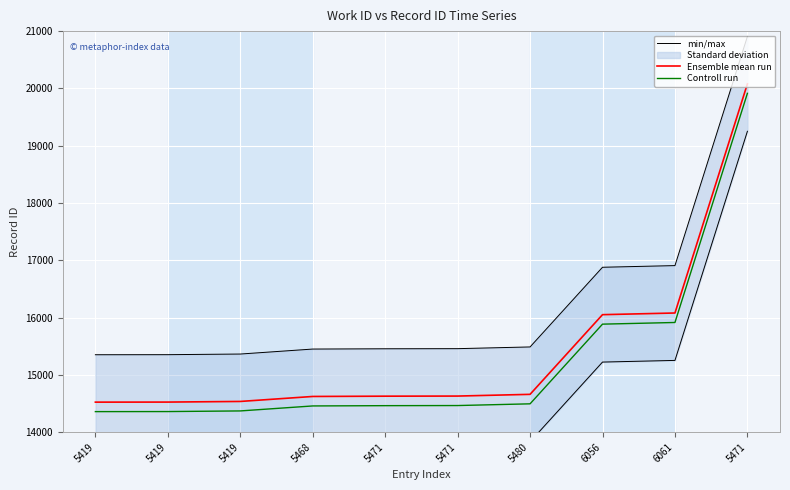

What is the highest value of the Ensemble mean run series?

20079.0